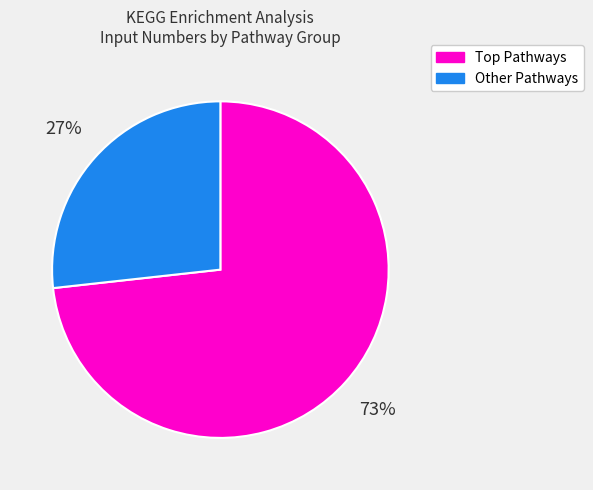

Is there any slice that represents more than half of the pie?

Yes